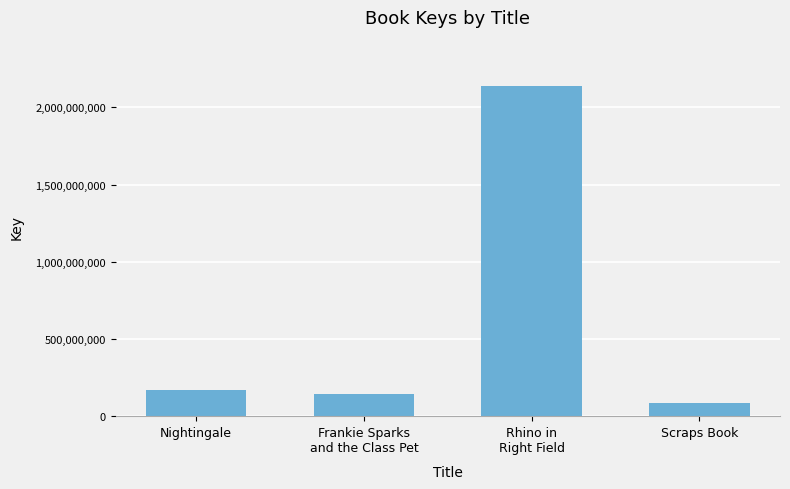

What is the sum of all values?

2530434486